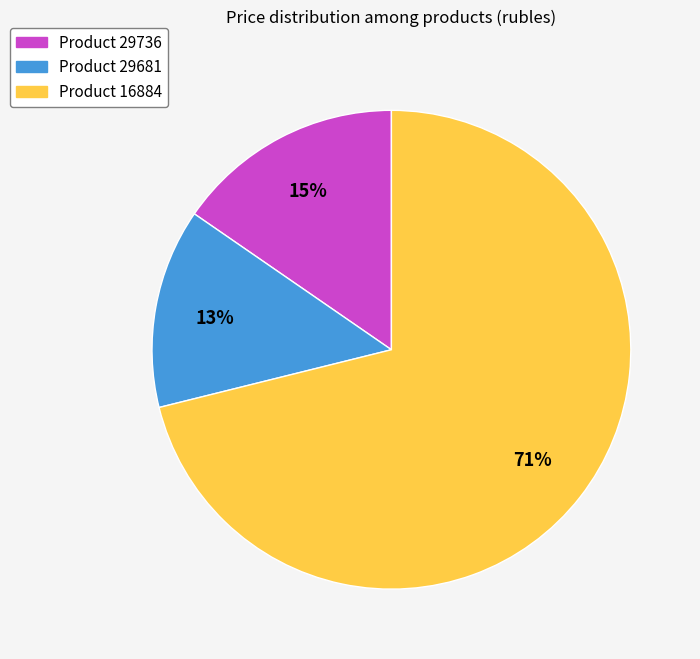

Which slice is the smallest?

Product 29681